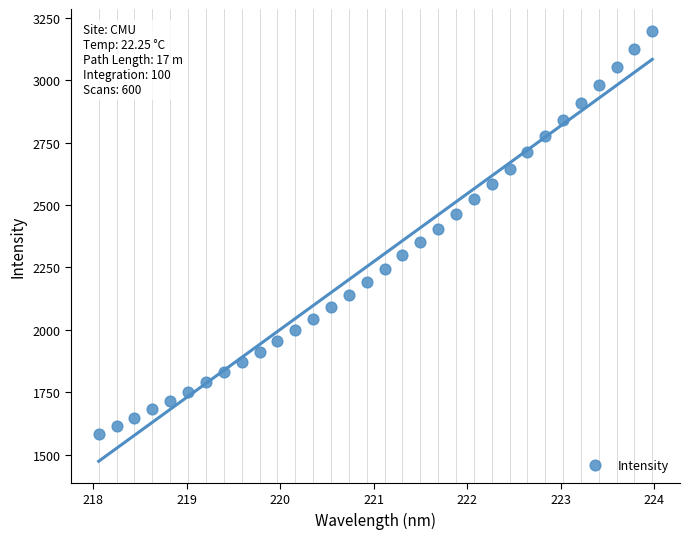

What is the range of Y values (max minus min)?

1614.2